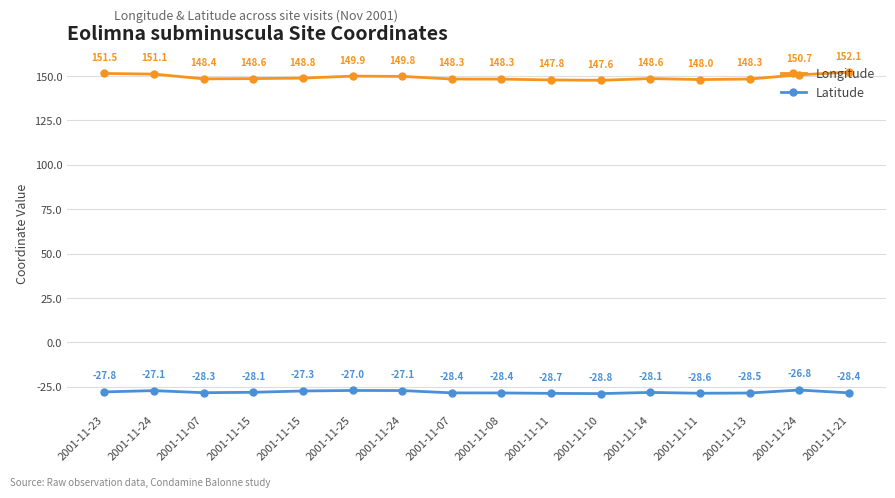

How many values in the Latitude series are below -28?

10